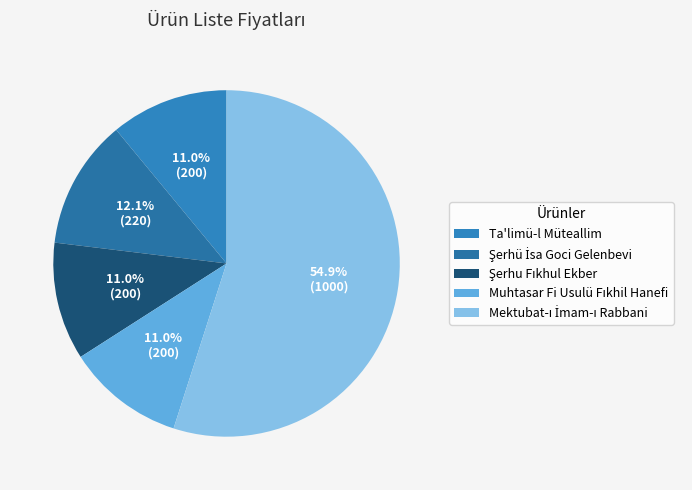

Count the number of slices in the pie.

5